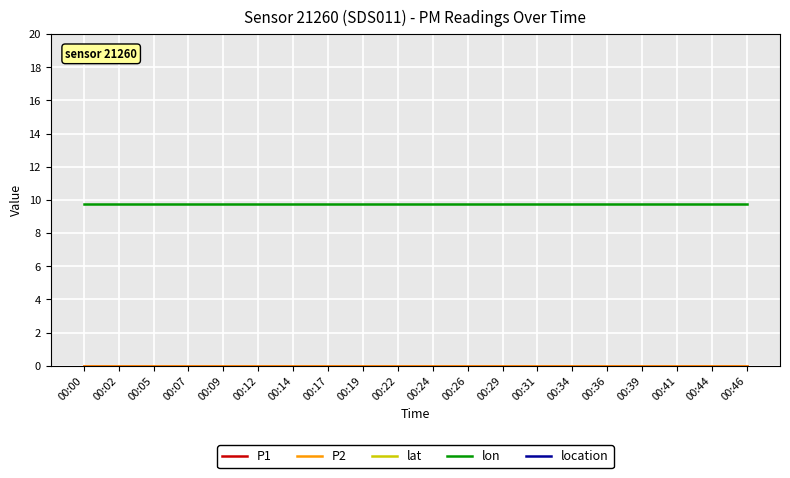

Count the number of categories in the chart.

20